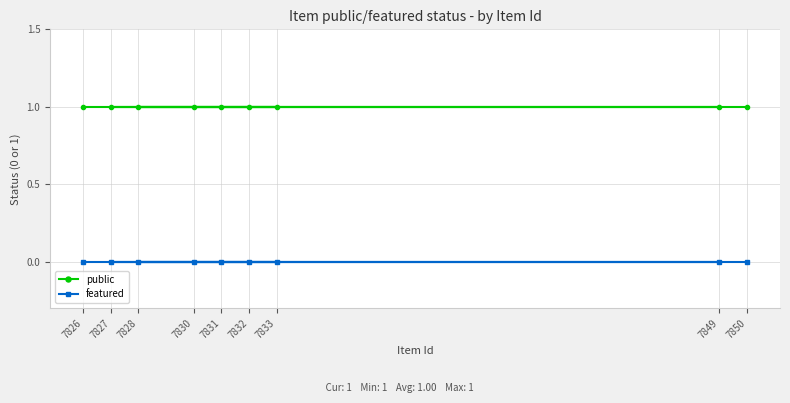

Which series has the largest total across all categories?

public